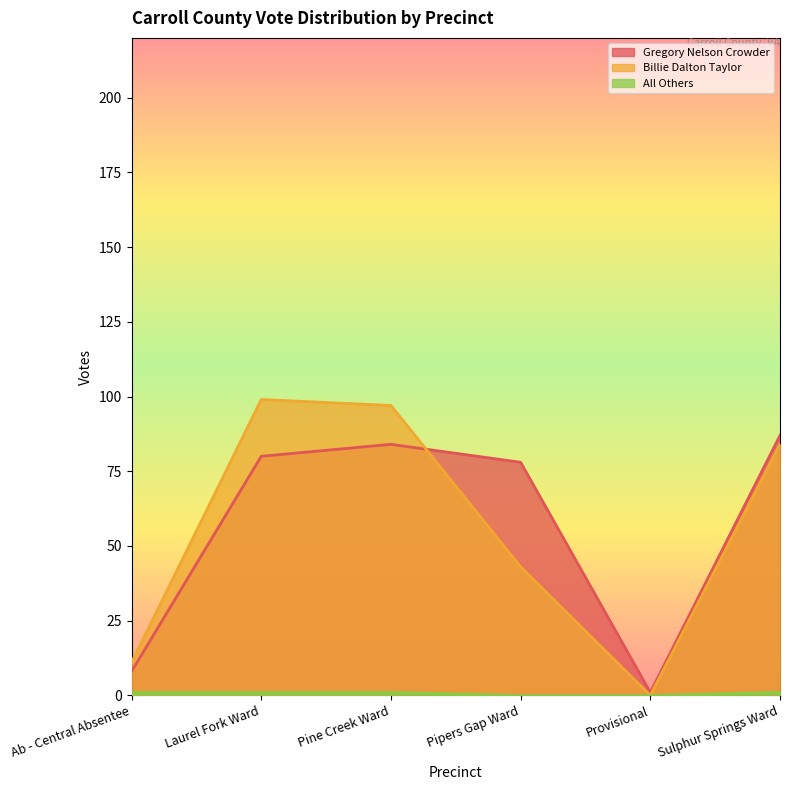

Reading left to right, transcribe all the data shown in this chart.

Gregory Nelson Crowder: 8	80	84	78	1	87
Billie Dalton Taylor: 11	99	97	43	0	84
All Others: 1	1	1	0	0	1